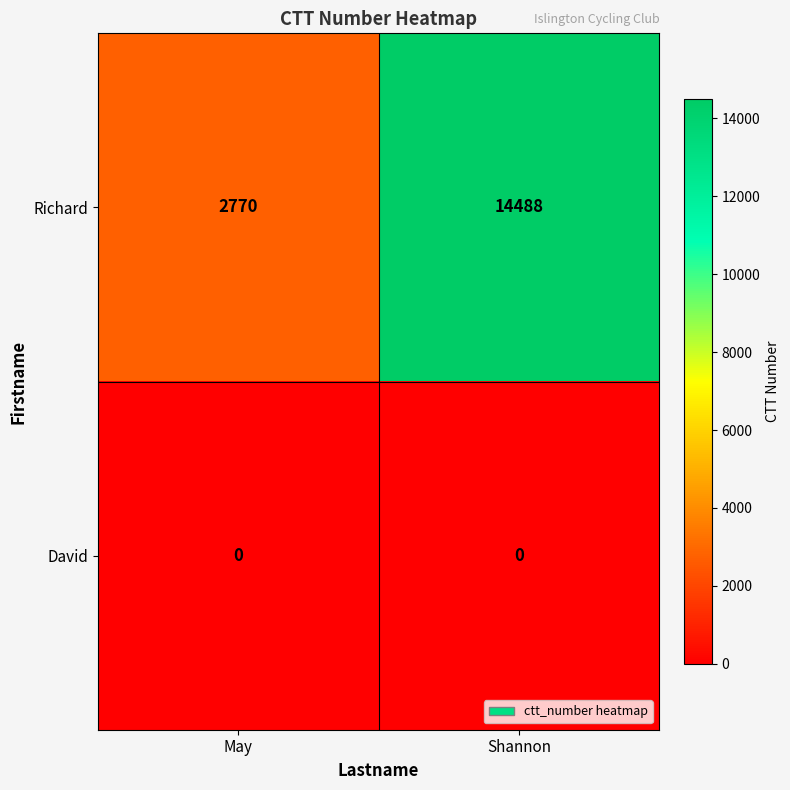

What is the greatest value displayed?

14488